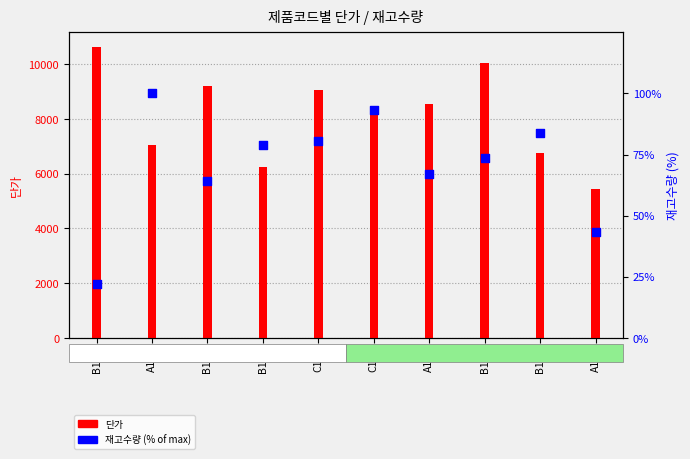

Which series has the widest spread of Y values?

단가